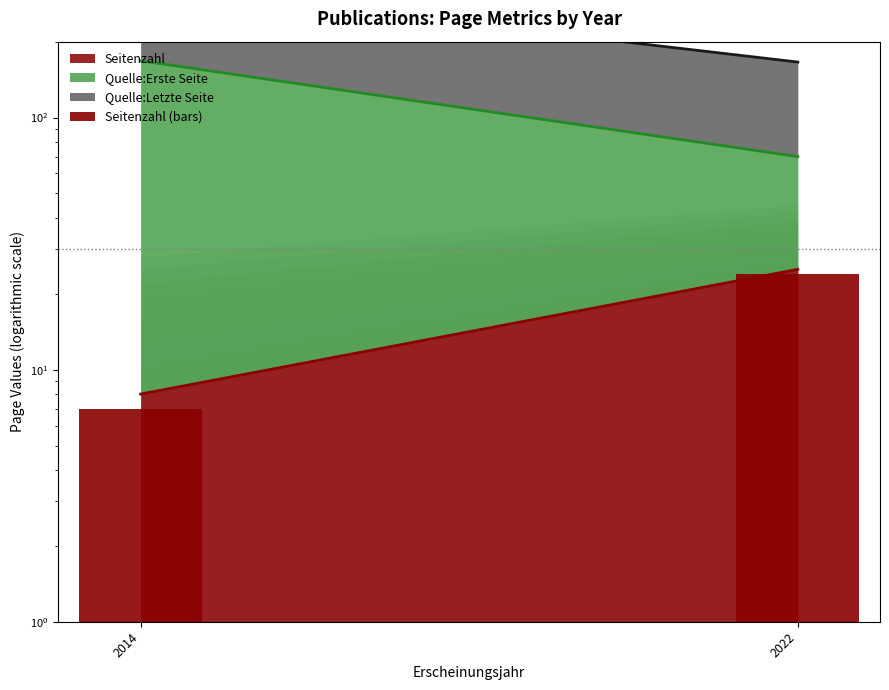

Read the value at 2014.

7